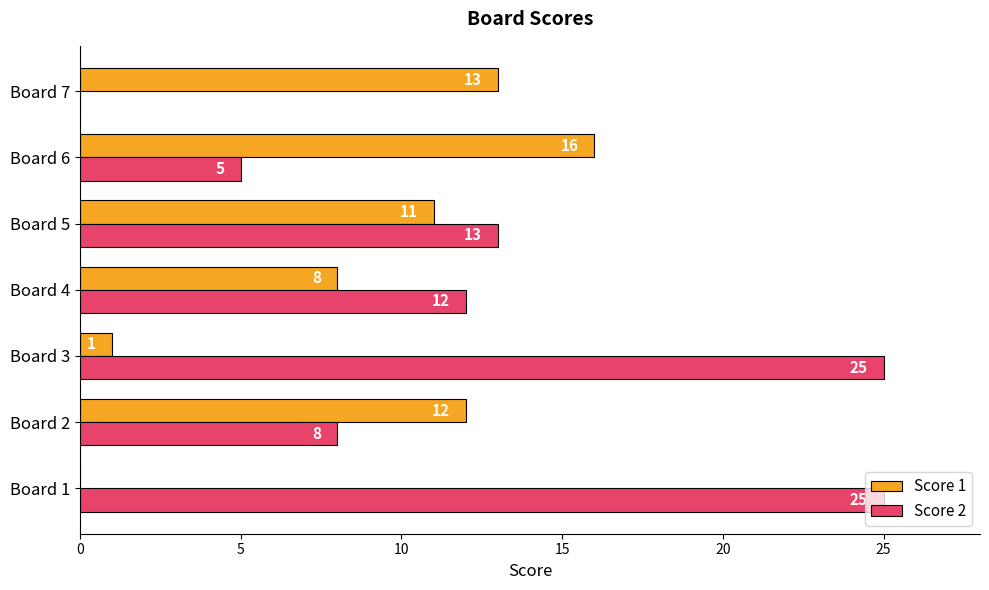

True or false: Score 1 has a value of 11 at Board 5.

True